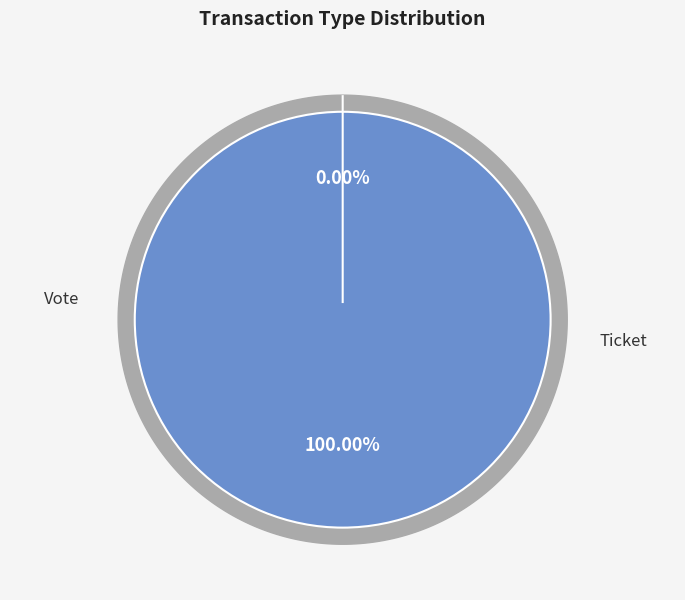

The Ticket slice represents 0% of the pie. True or false?

True